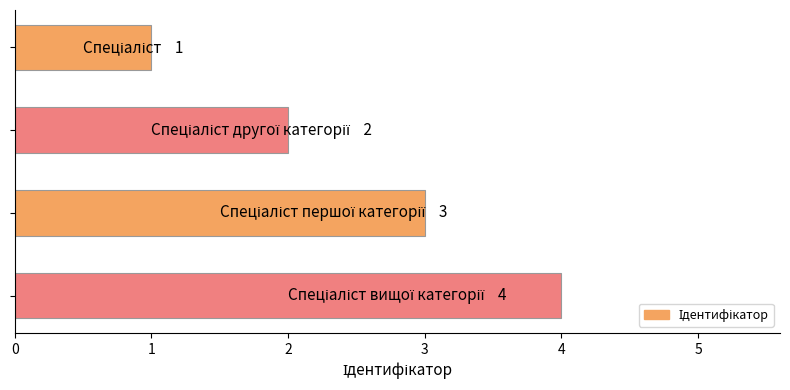

What is the sum of all values?

10